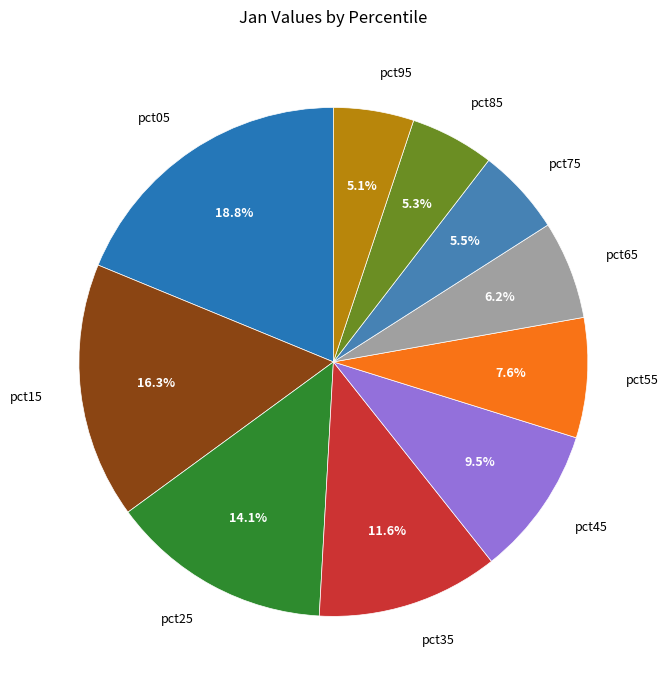

To the nearest percent, what is the difference between the pct05 and pct25 slice percentages?

5%